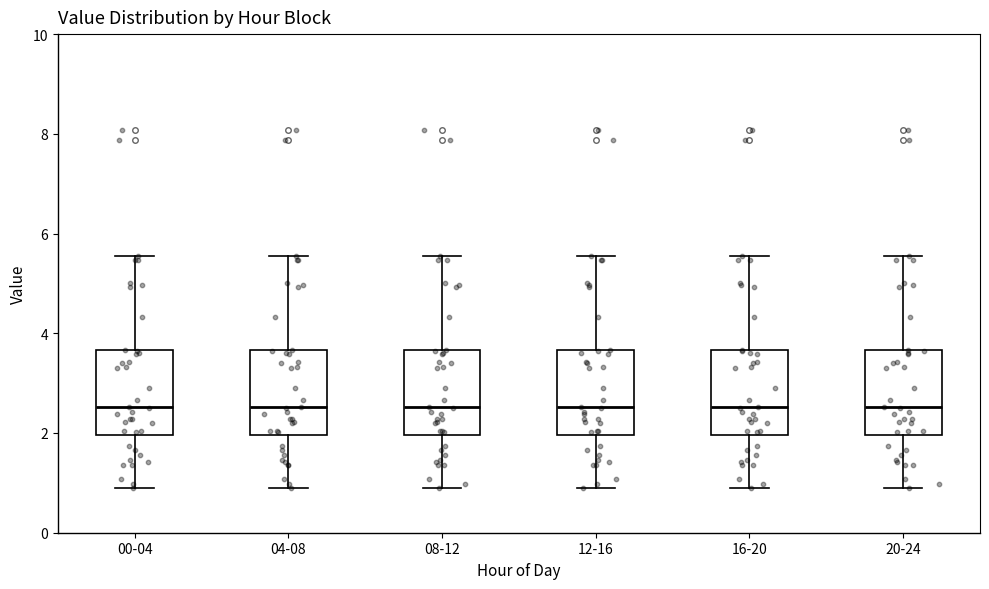

Where is the upper edge of the box for 16-20 on the y-axis? The values are not printed on the chart, so give them approximately, as read against the axis.

3.6